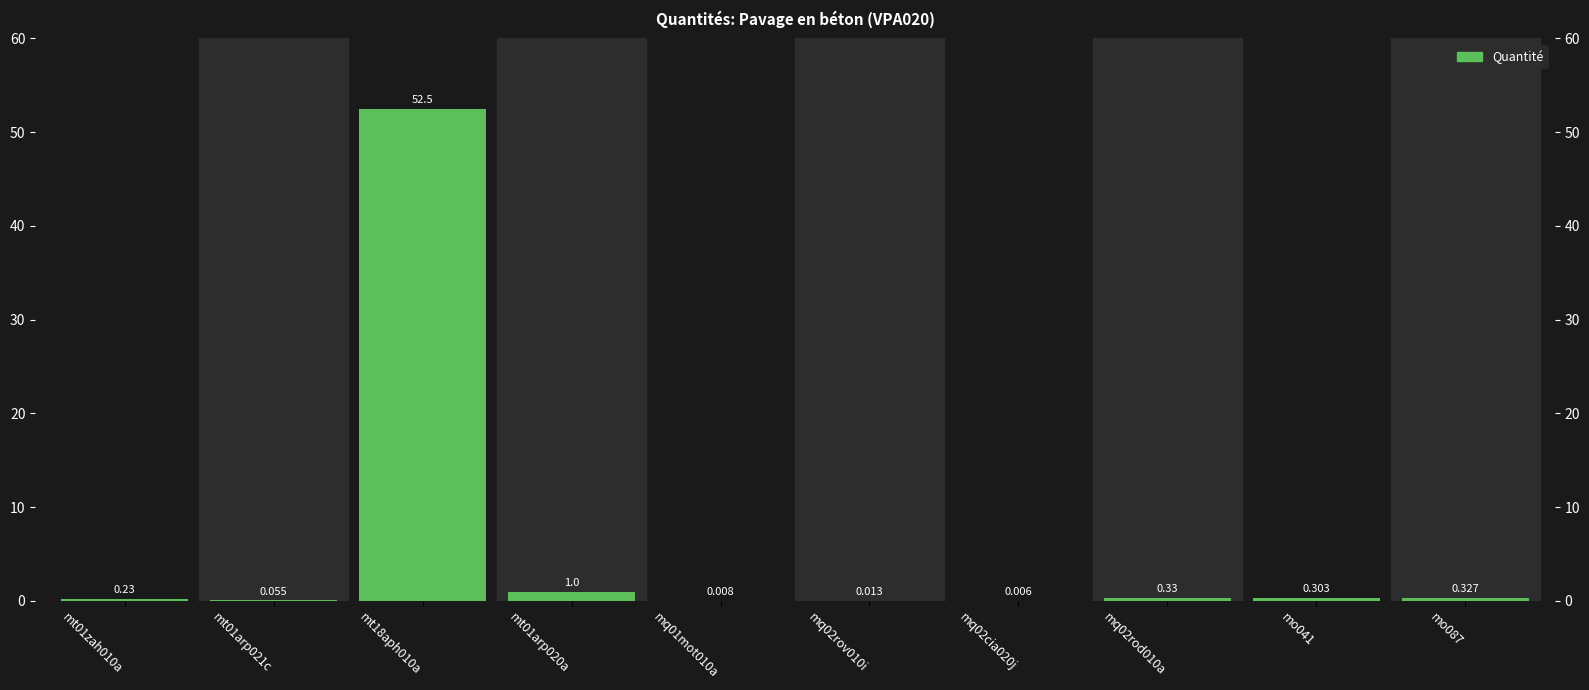

Rank the categories by value from lowest to highest.

mq02cia020j, mq01mot010a, mq02rov010i, mt01arp021c, mt01zah010a, mo041, mo087, mq02rod010a, mt01arp020a, mt18aph010a